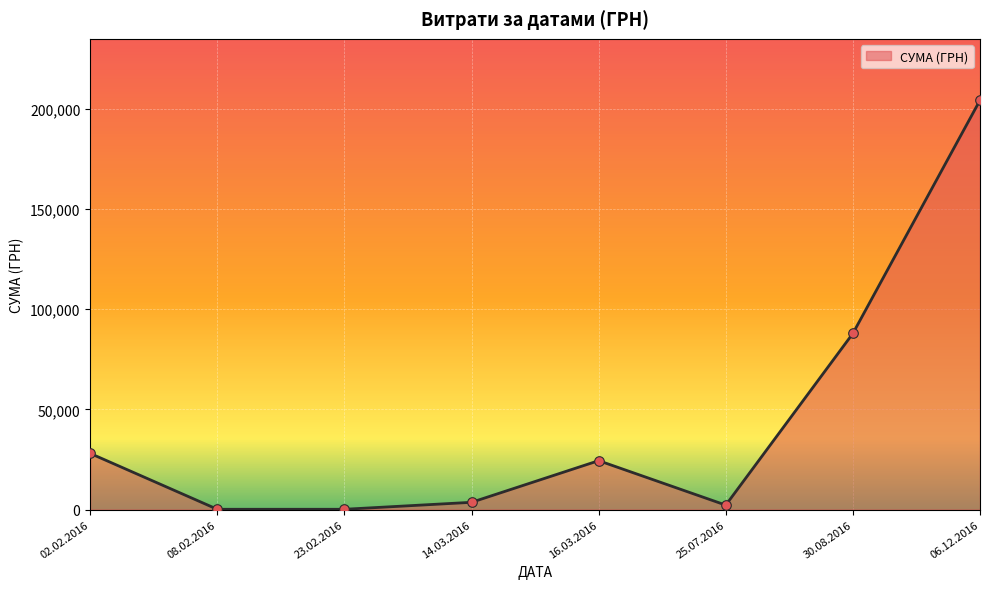

Between 02.02.2016 and 06.12.2016, which is larger?

06.12.2016